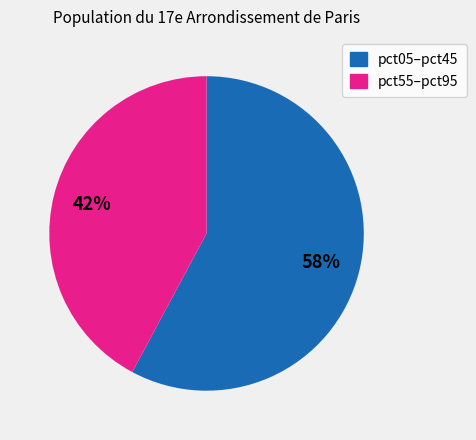

To the nearest percent, what is the difference between the largest and smallest slice percentages?

16%